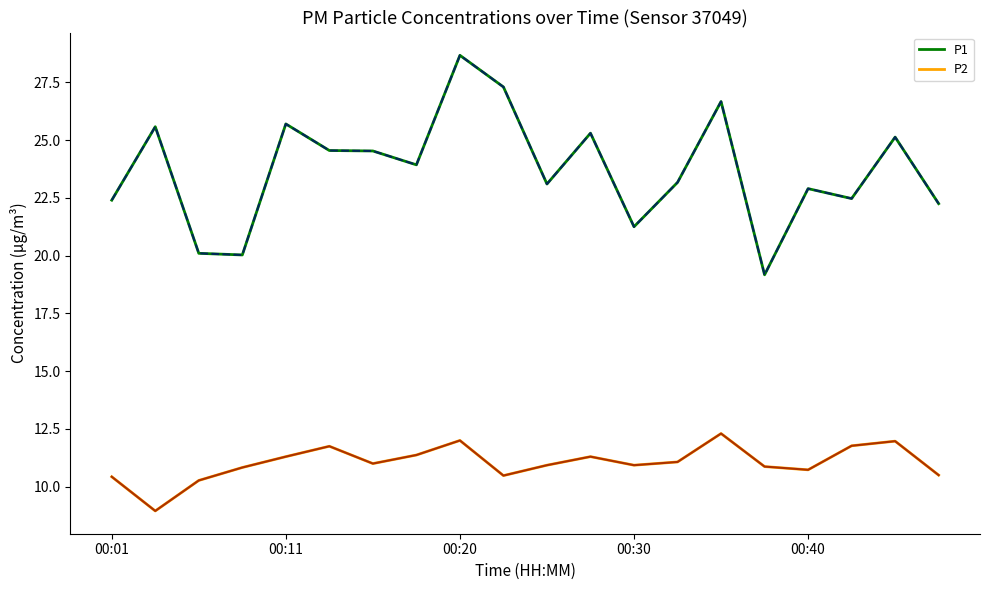

In P1, how many points are higher than both neighbors (excluding endpoints)?

7